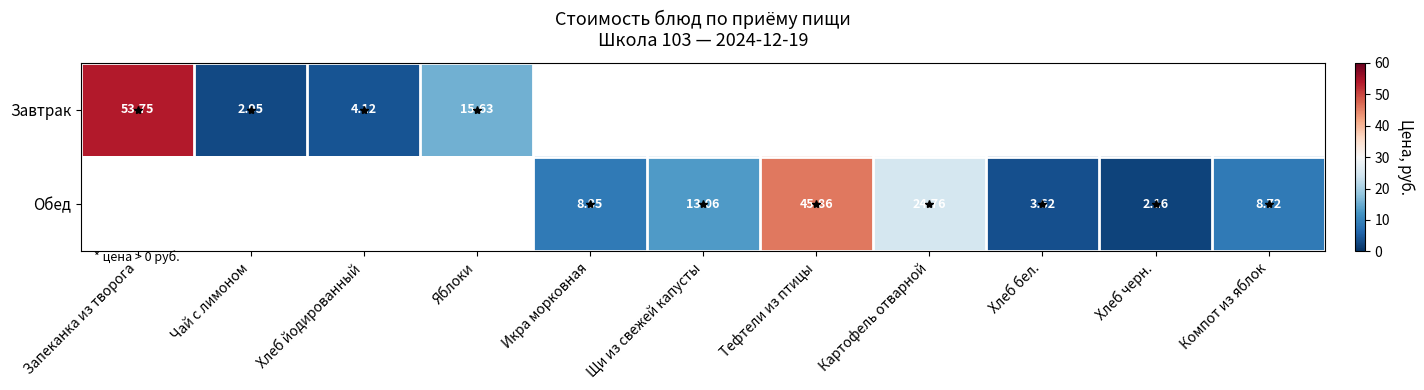

Which category has the highest value in the Обед series?

Запеканка из творога